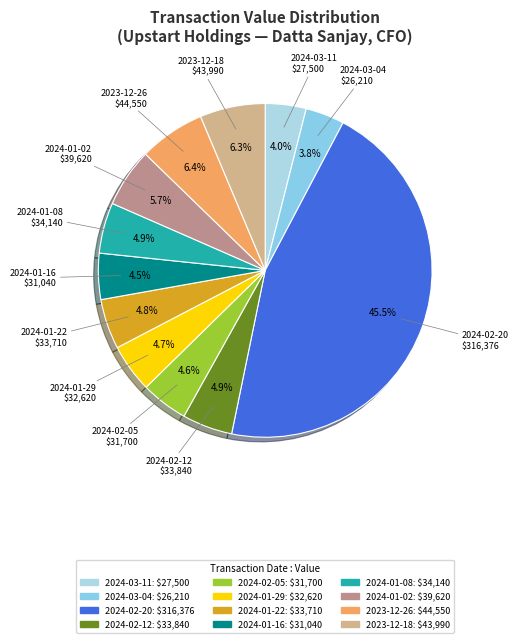

How many slices are in this pie chart?

12